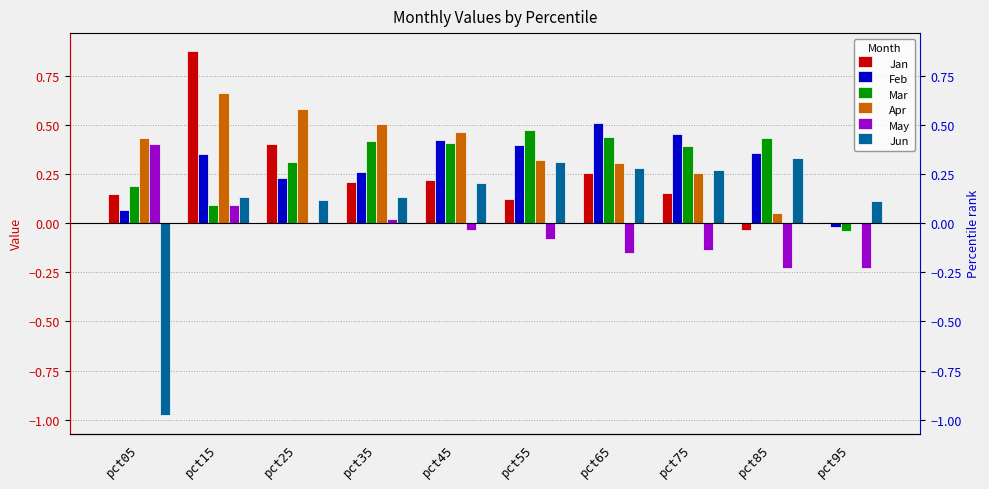

What is the average value of the Mar series?

0.3